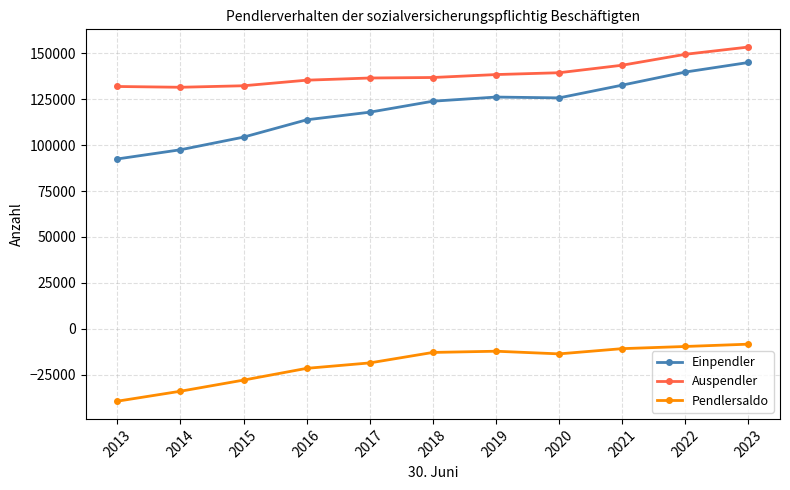

What is the value of the Einpendler point at the 8th from the left?

125729